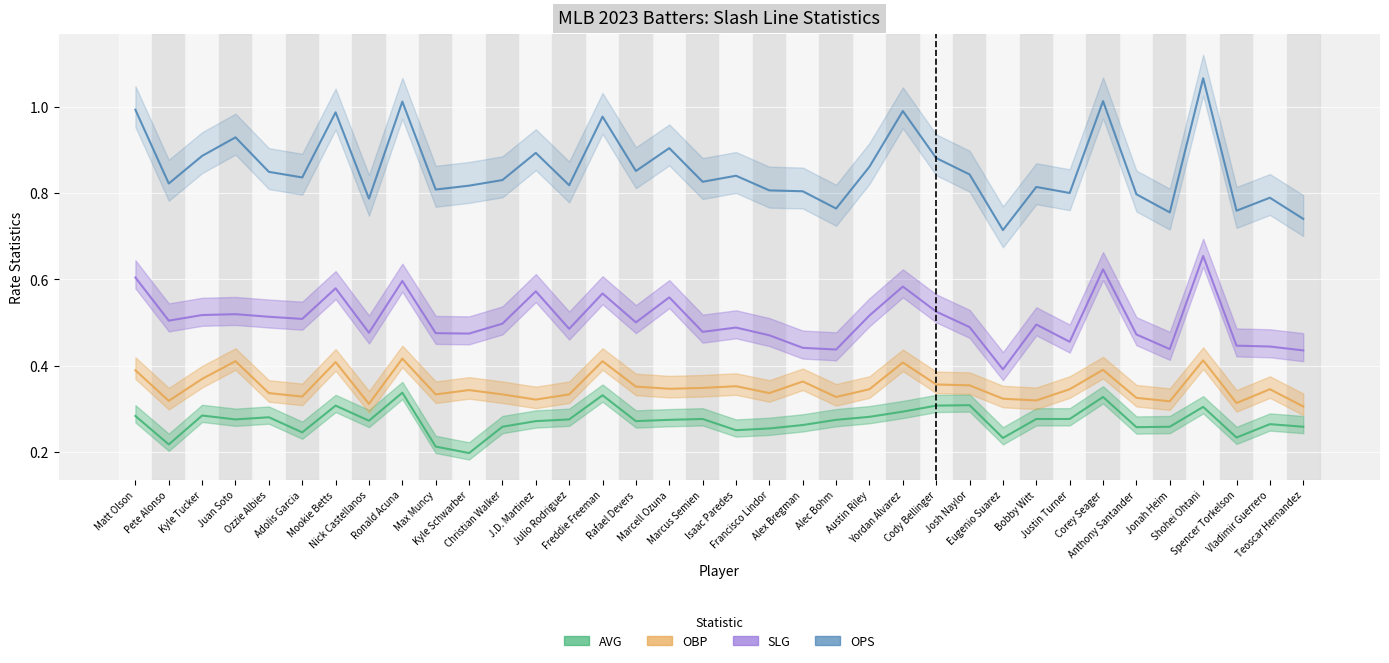

List the labels in order of AVG value, largest first.

Ronald Acuna, Freddie Freeman, Corey Seager, Josh Naylor, Mookie Betts, Cody Bellinger, Shohei Ohtani, Yordan Alvarez, Kyle Tucker, Matt Olson, Austin Riley, Ozzie Albies, Marcus Semien, Bobby Witt, Justin Turner, Juan Soto, Julio Rodriguez, Marcell Ozuna, Alec Bohm, Nick Castellanos, J.D. Martinez, Rafael Devers, Vladimir Guerrero, Alex Bregman, Christian Walker, Jonah Heim, Teoscar Hernandez, Anthony Santander, Francisco Lindor, Isaac Paredes, Adolis Garcia, Spencer Torkelson, Eugenio Suarez, Pete Alonso, Max Muncy, Kyle Schwarber